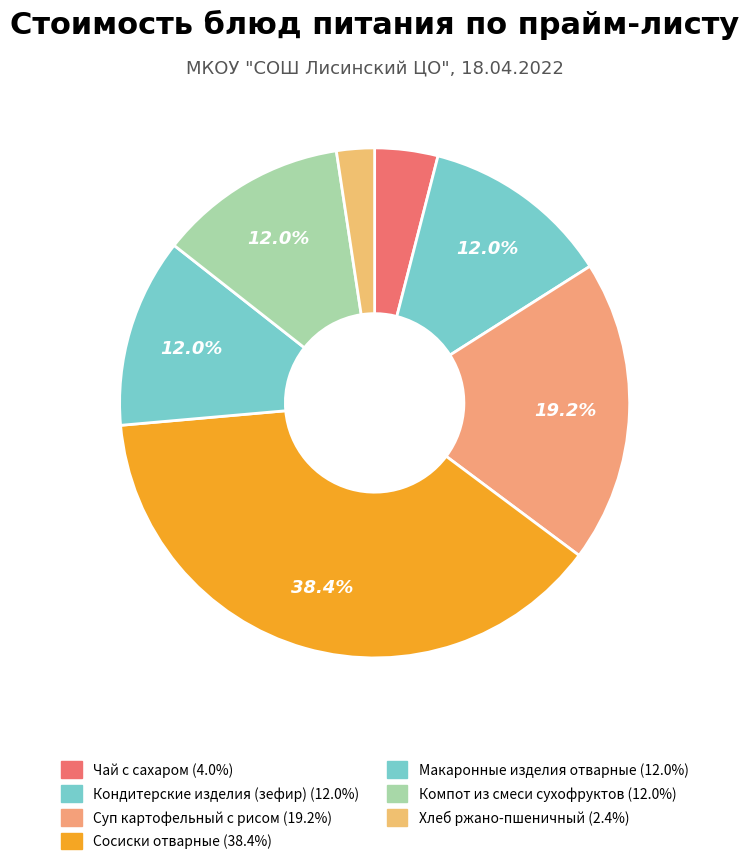

Approximately how many times larger is the value at Хлеб ржано-пшеничный compared to Чай с сахаром?

0.6